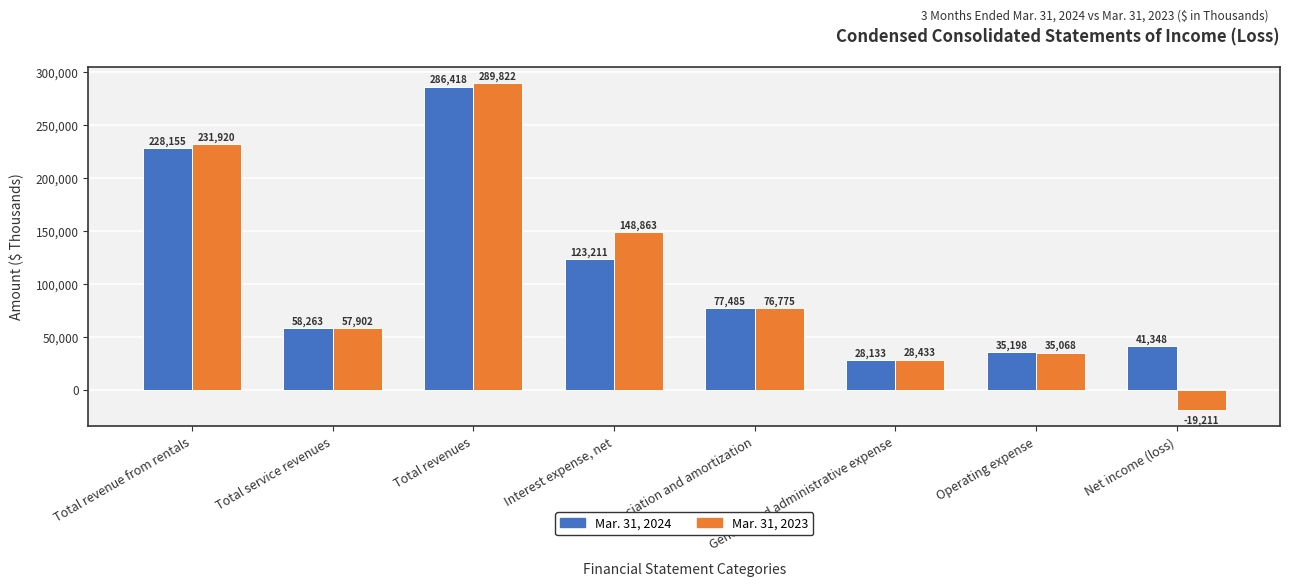

Reading right to left, extract all data points from this chart.

Mar. 31, 2024: Net income (loss)=41348	Operating expense=35198	General and administrative expense=28133	Depreciation and amortization=77485	Interest expense, net=123211	Total revenues=286418	Total service revenues=58263	Total revenue from rentals=228155
Mar. 31, 2023: Net income (loss)=-19211	Operating expense=35068	General and administrative expense=28433	Depreciation and amortization=76775	Interest expense, net=148863	Total revenues=289822	Total service revenues=57902	Total revenue from rentals=231920